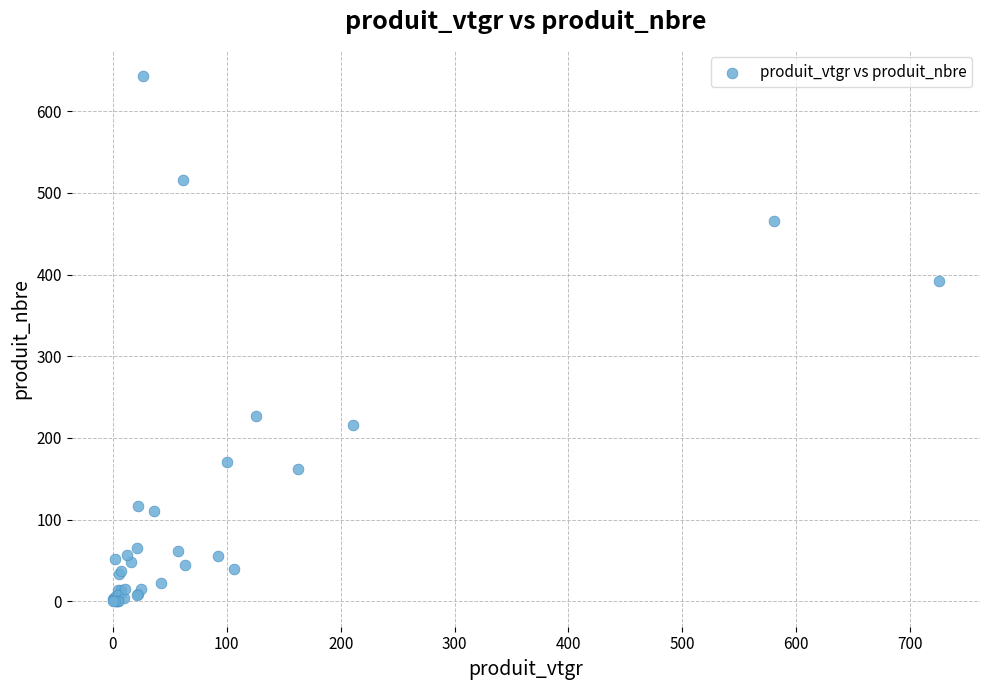

What Y value in the scatter plot is closest to 322?

392